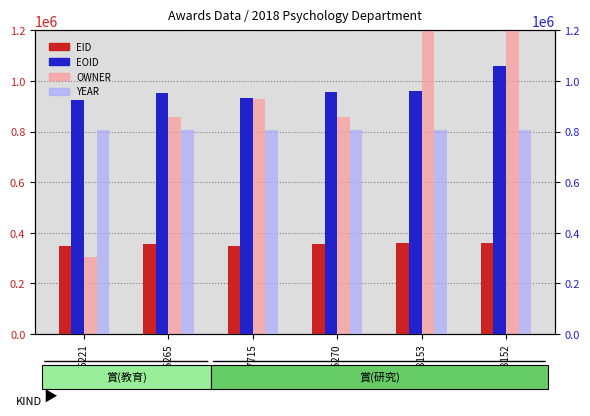

Which category has the highest value in the YEAR series?

346221